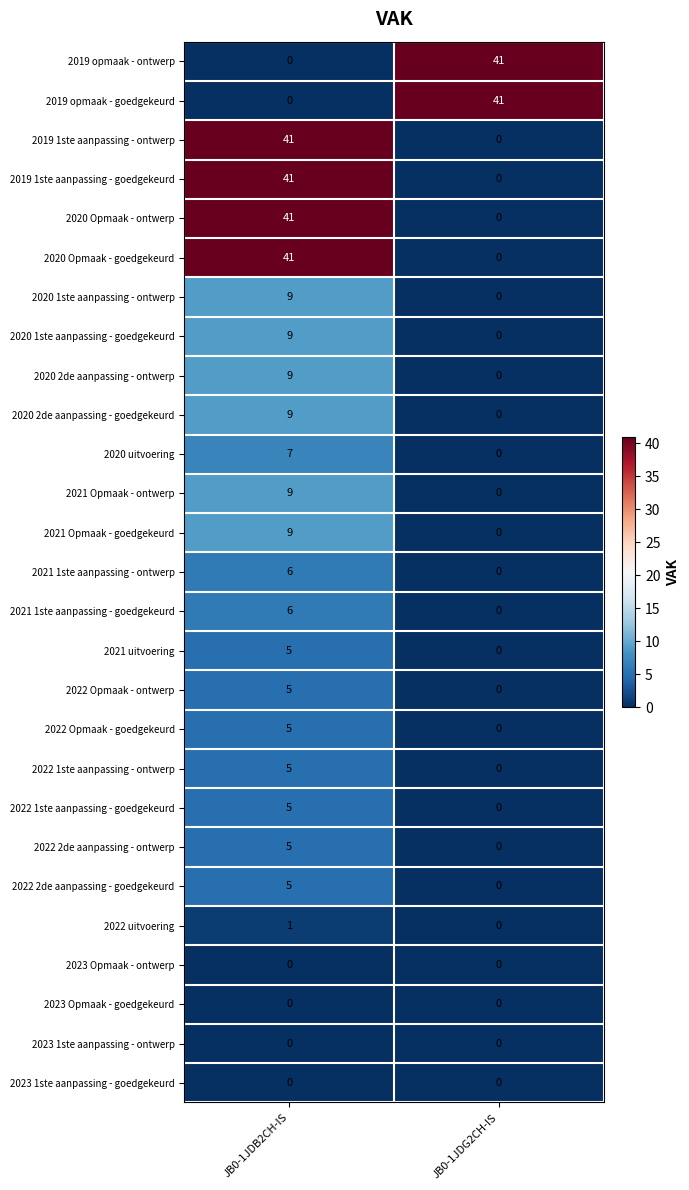

What is the total value across all series at JB0-1JDB2CH-IS?

273